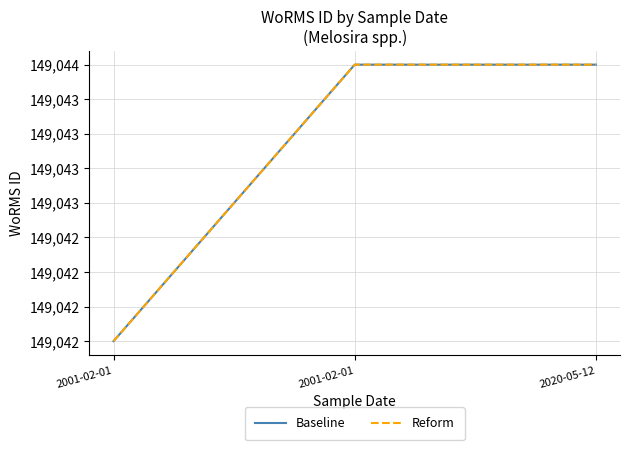

What value does the Baseline series have at 2020-05-12?

149044